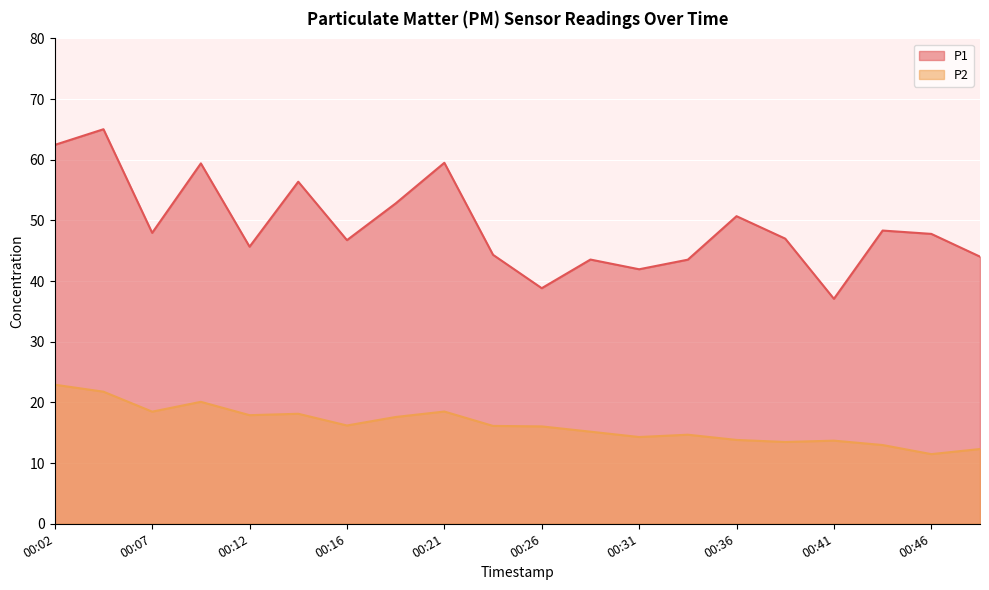

What is the spread (max minus min) of values at 00:21?

41.0